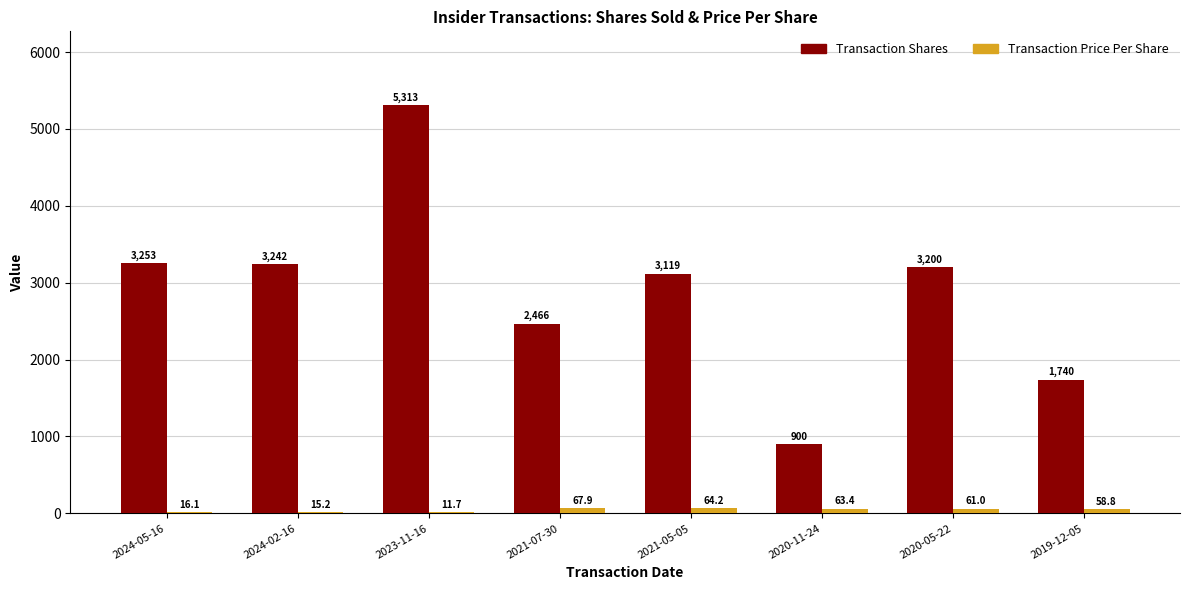

How many series are shown in this chart?

2